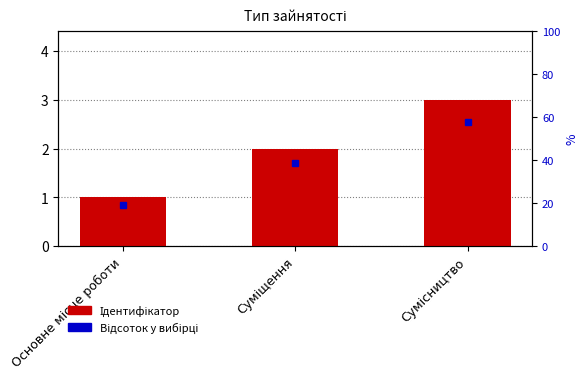

List the labels in order of value, smallest first.

Основне місце роботи, Суміщення, Сумісництво